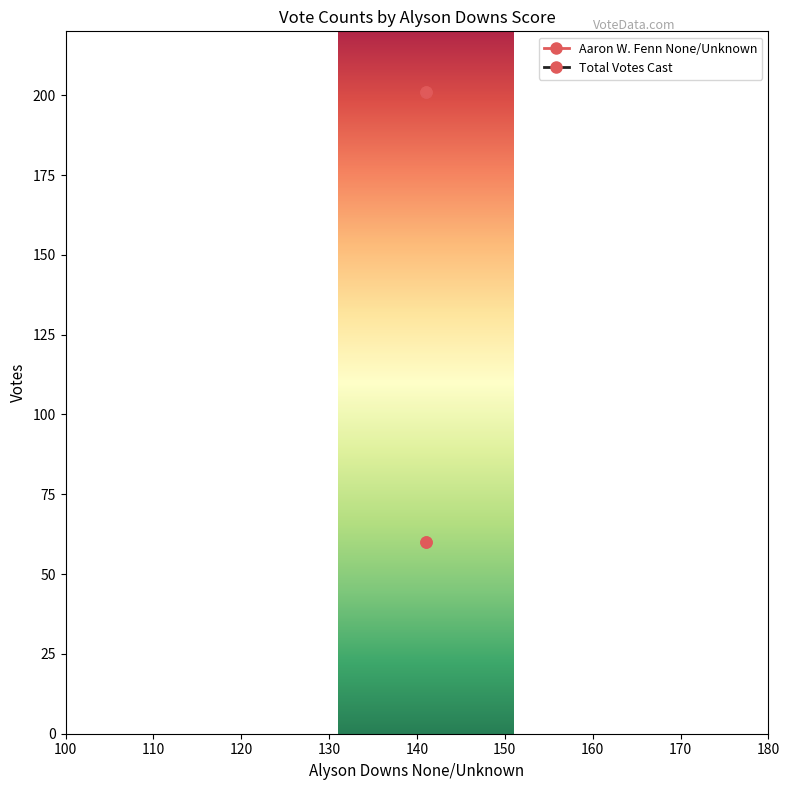

List the series in order of their peak value, highest first.

Total Votes Cast, Aaron W. Fenn None/Unknown